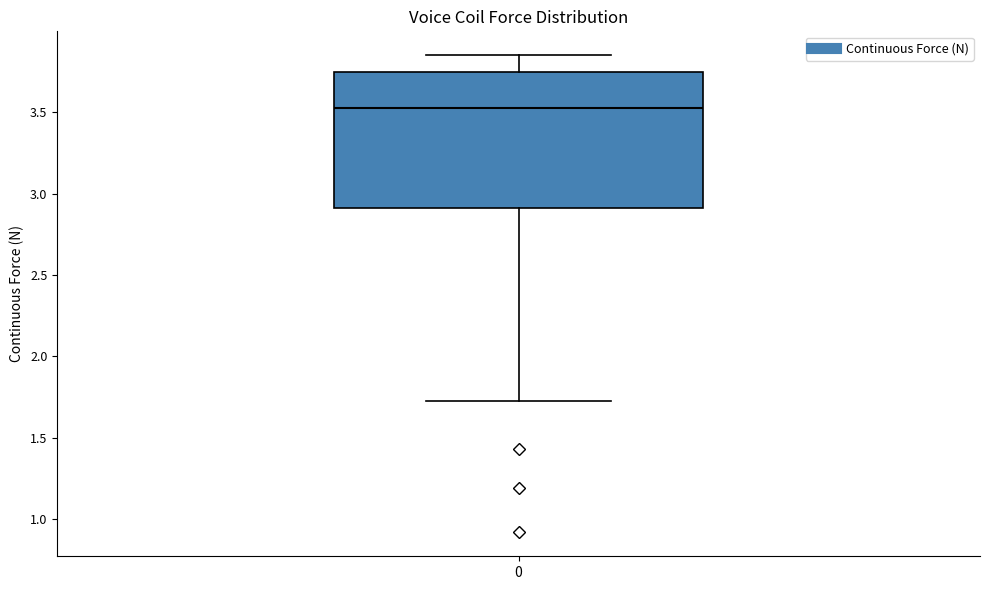

Where does the upper whisker of the box at x = 0 end on the y-axis? The values are not printed on the chart, so give them approximately, as read against the axis.

3.85